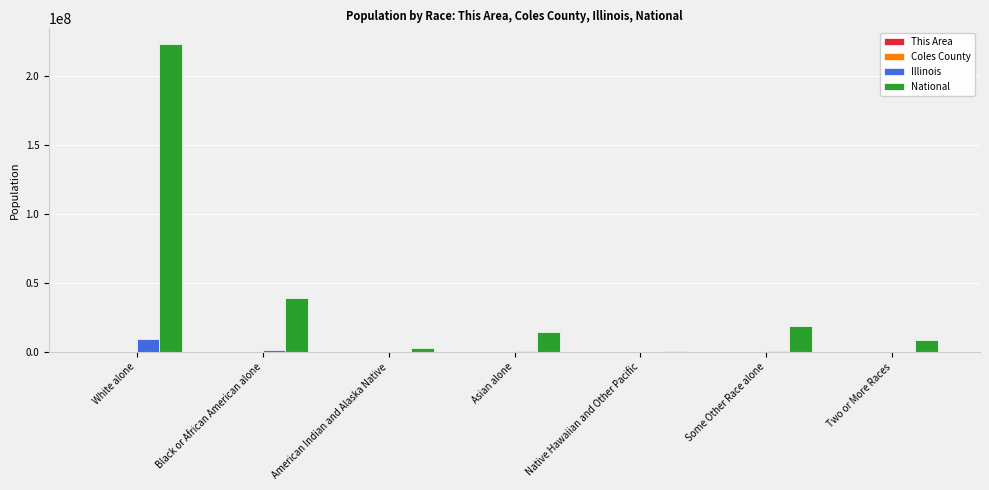

What is the greatest value displayed?

223553265